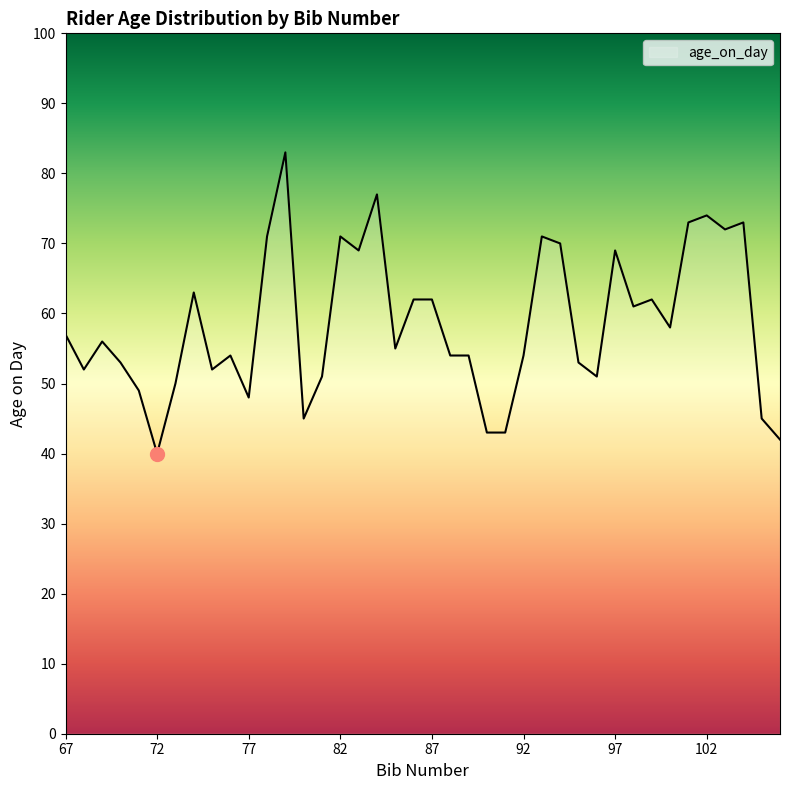

What is the minimum value shown in the chart?

40